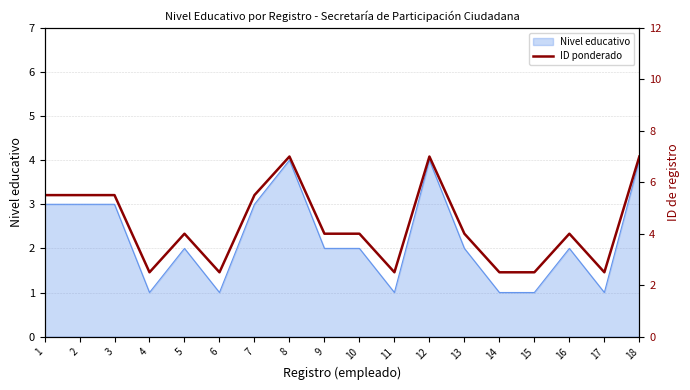

How many lines are shown in the chart?

1